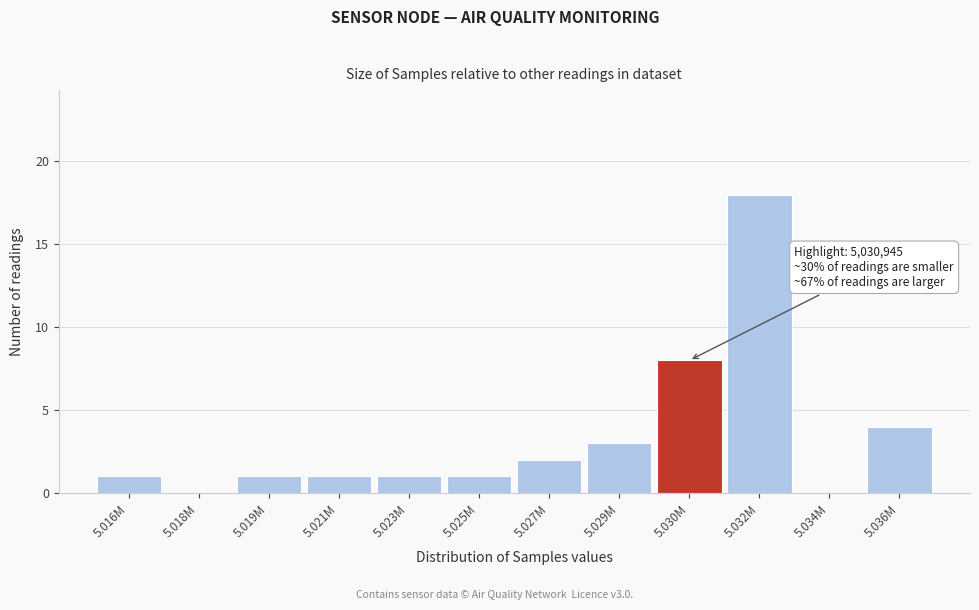

Reading left to right, list all the values displayed in this chart.

5.016M=1	5.018M=0	5.019M=1	5.021M=1	5.023M=1	5.025M=1	5.027M=2	5.029M=3	5.030M=8	5.032M=18	5.034M=0	5.036M=4